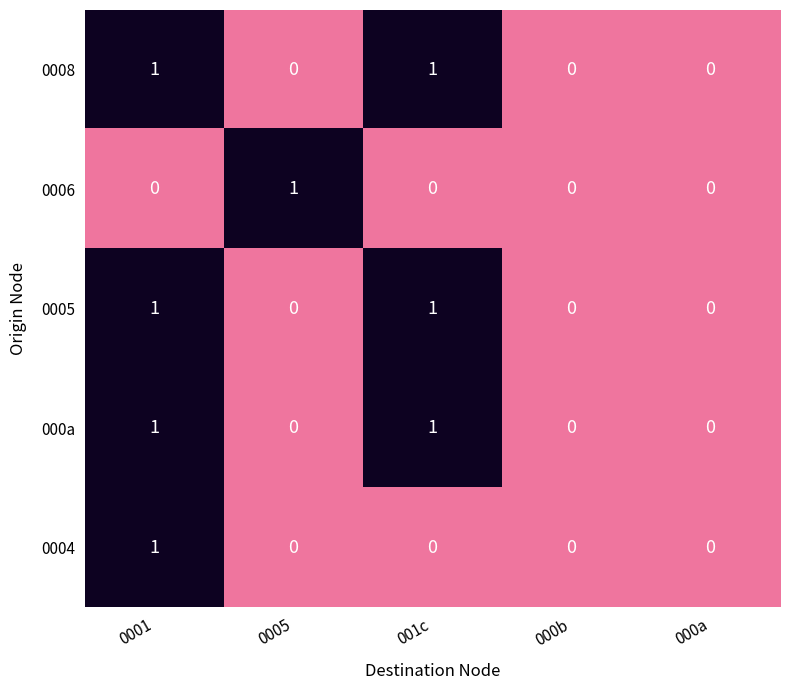

How many 0008 values are between 0 and 1?

5